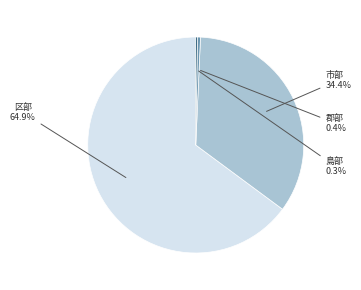

Is there a majority slice in this chart?

Yes